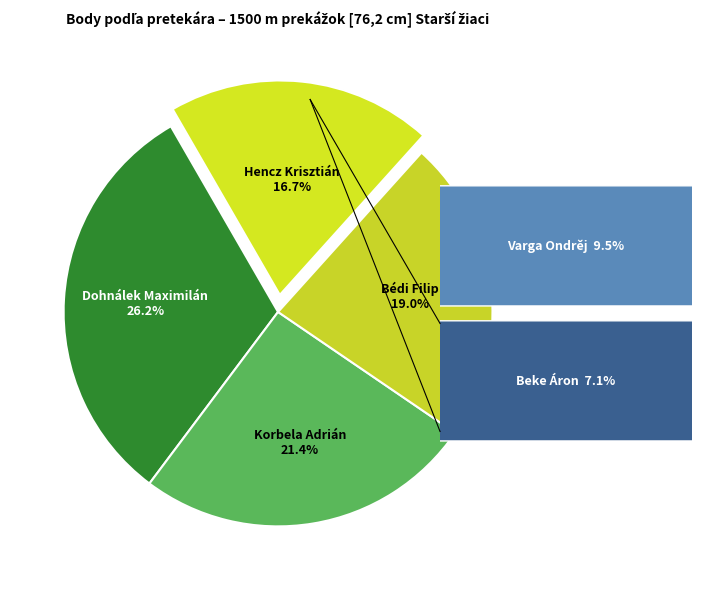

Which category has the smallest portion of the pie?

Beke Áron